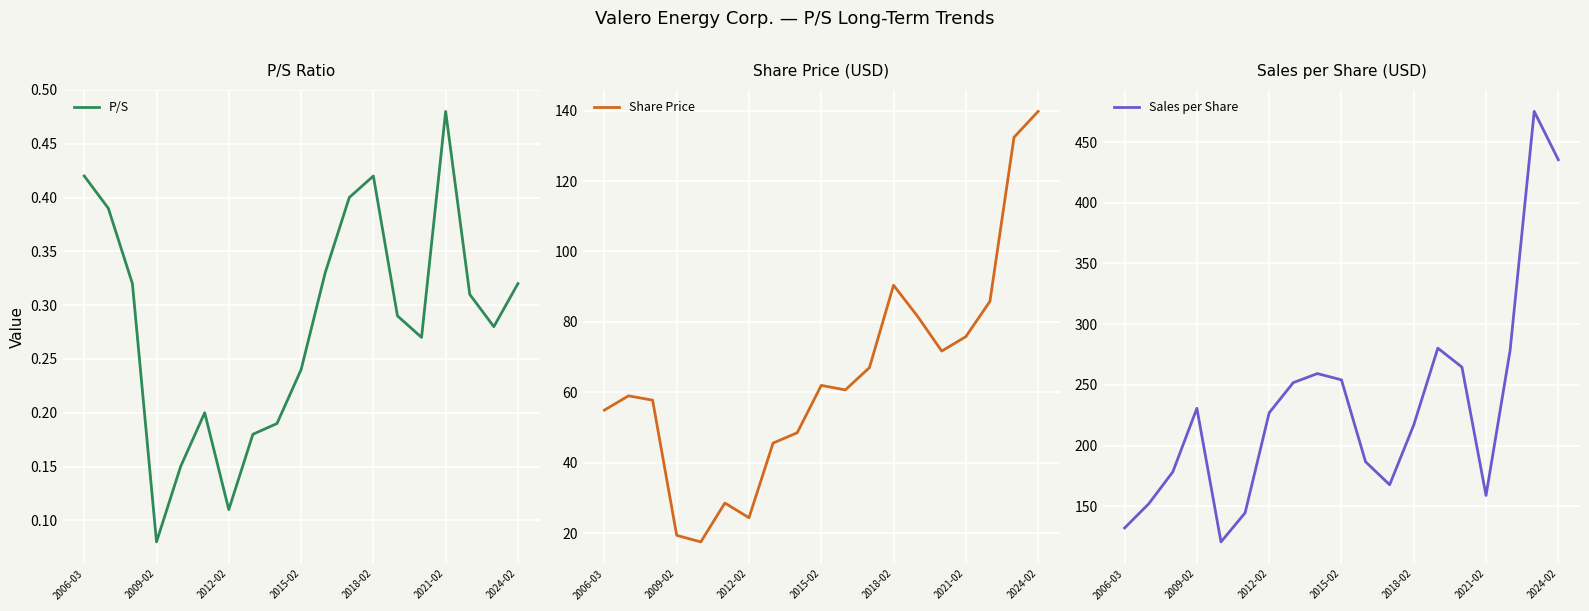

Reading right to left, transcribe all the data shown in this chart.

P/S: 0.3	0.3	0.3	0.5	0.3	0.3	0.4	0.4	0.3	0.2	0.2	0.2	0.1	0.2	0.1	0.1	0.3	0.4	0.4
Share Price: 139.8	132.4	85.8	75.8	71.7	81.6	90.4	67.0	60.7	62.0	48.5	45.6	24.4	28.6	17.5	19.4	57.8	59.0	55.0
Sales per Share: 435.4	475.2	278.5	158.9	264.6	280.2	217.0	167.7	186.7	254.1	259.3	251.8	227.0	144.5	120.7	230.7	178.3	152.0	132.1